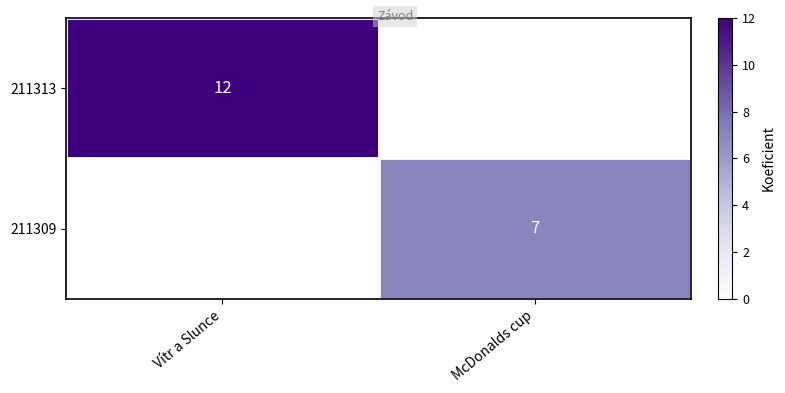

Is it true that 211309 equals 7 at McDonalds cup?

True